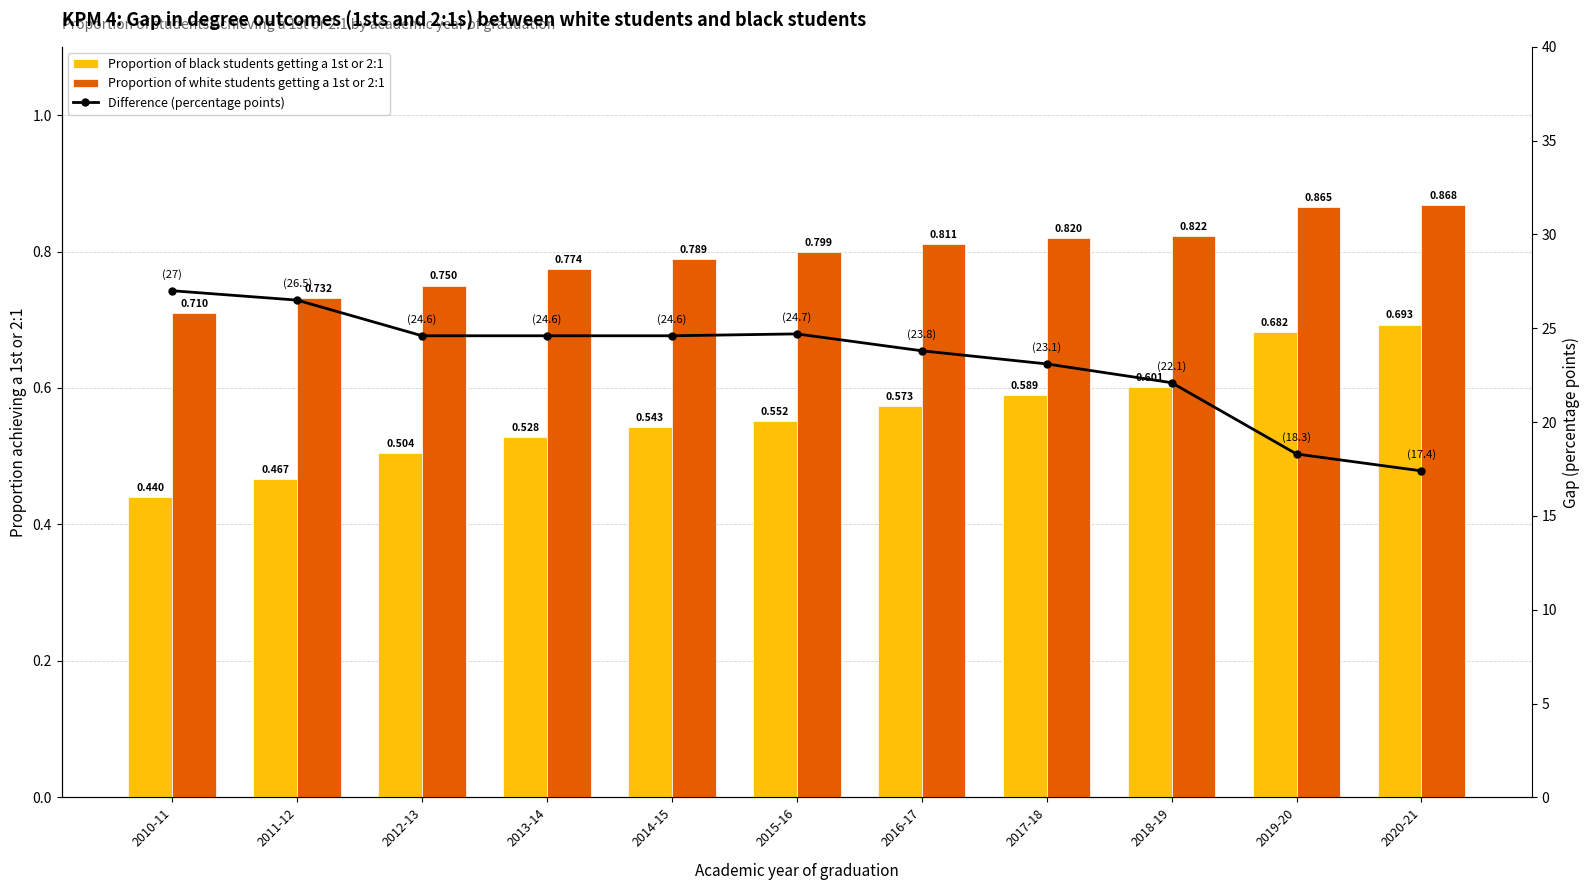

At which label does Difference (percentage points) reach its minimum?

2020-21